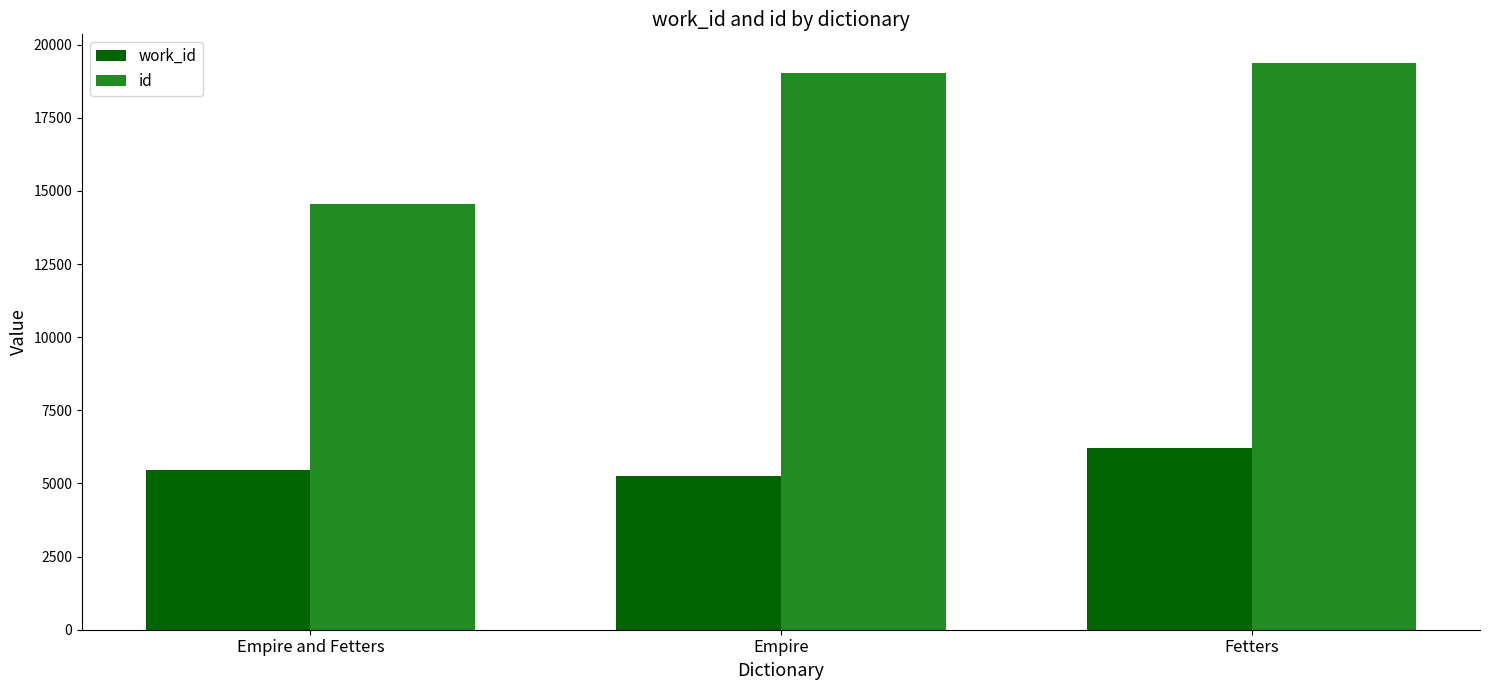

Reading left to right, list all the values displayed in this chart.

work_id: Empire and Fetters=5448	Empire=5271	Fetters=6224
id: Empire and Fetters=14565	Empire=19031	Fetters=19382